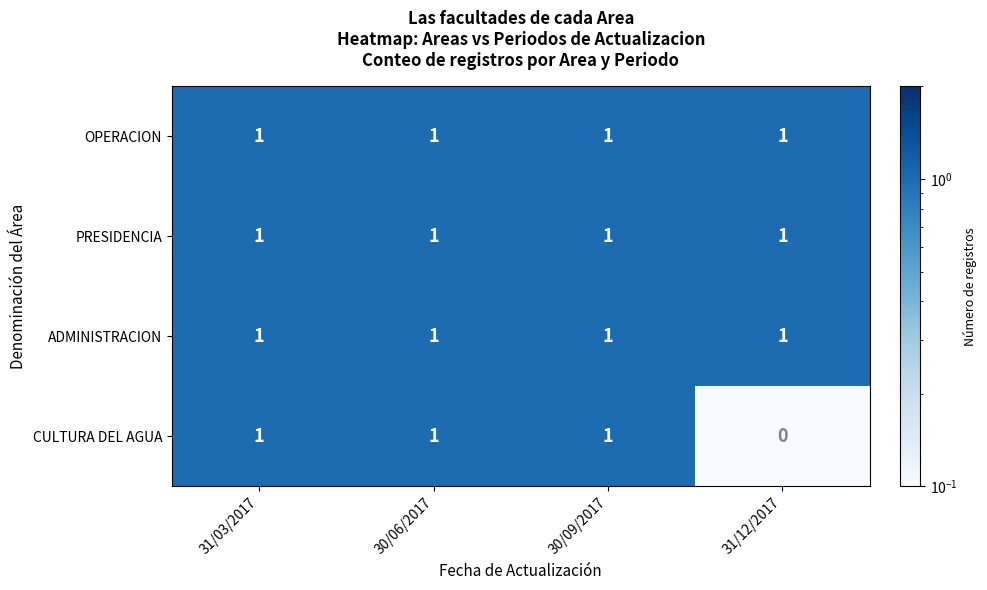

How many CULTURA DEL AGUA values are between 1 and 2?

3